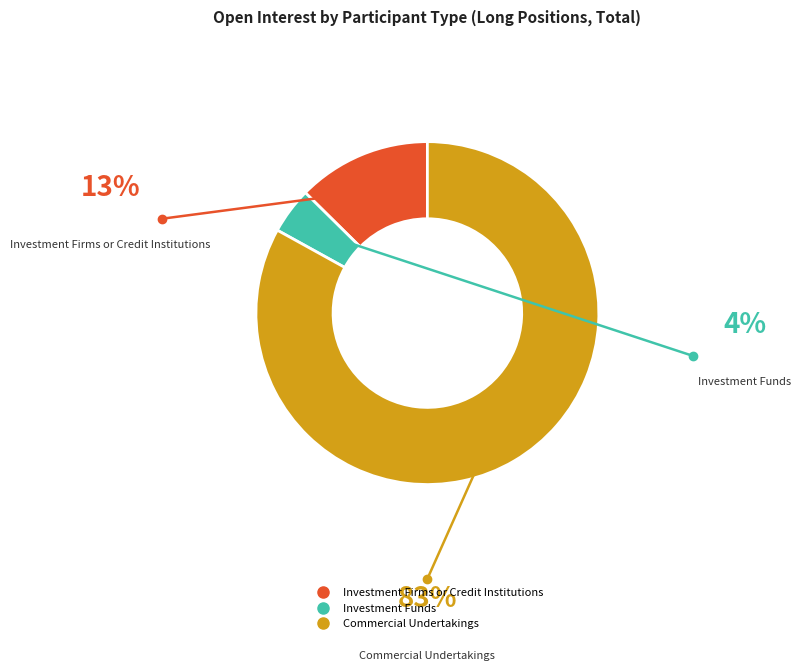

Between Commercial Undertakings and Investment Firms or Credit Institutions, which is larger?

Commercial Undertakings